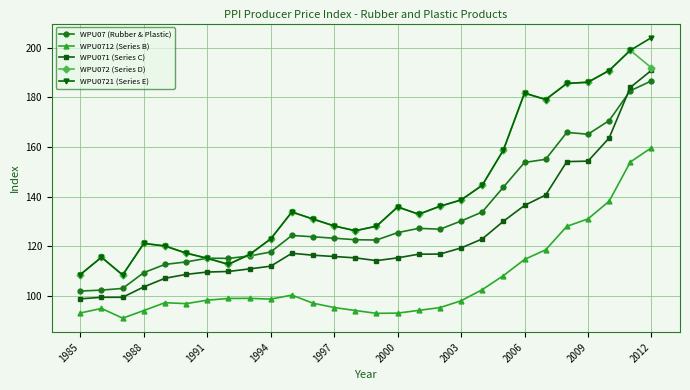

At how many categories does at least one series exceed 168?

7